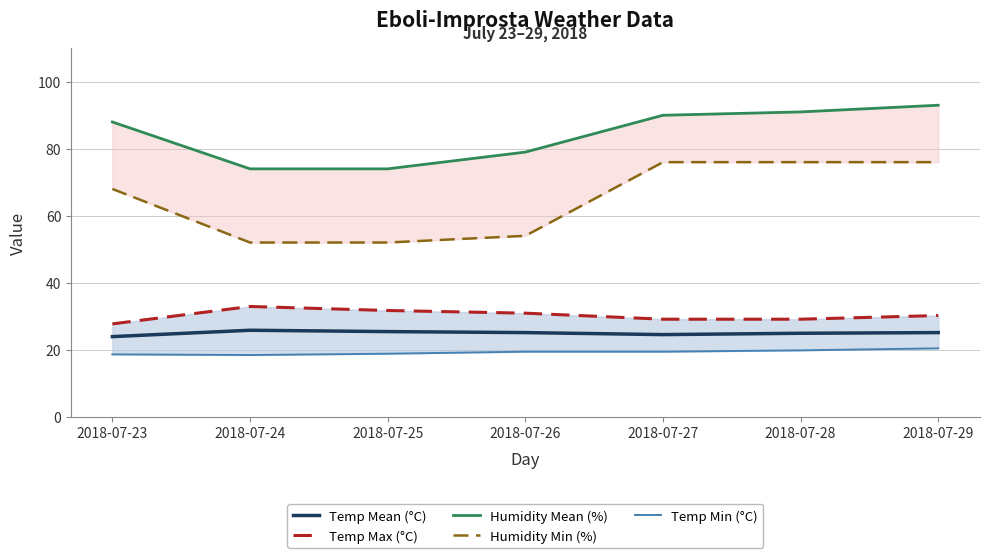

True or false: Temp Min (°C) has a value of 4.0 at 2018-07-28.

False